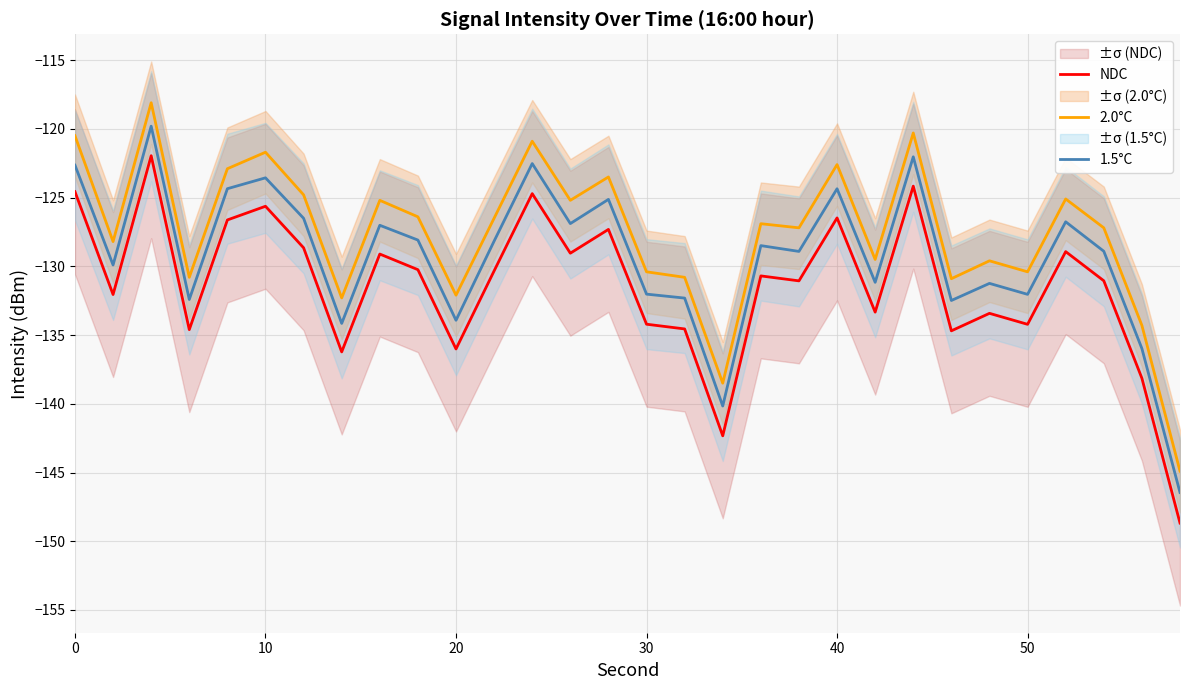

What is the difference between the maximum and minimum values in the NDC series?

26.7